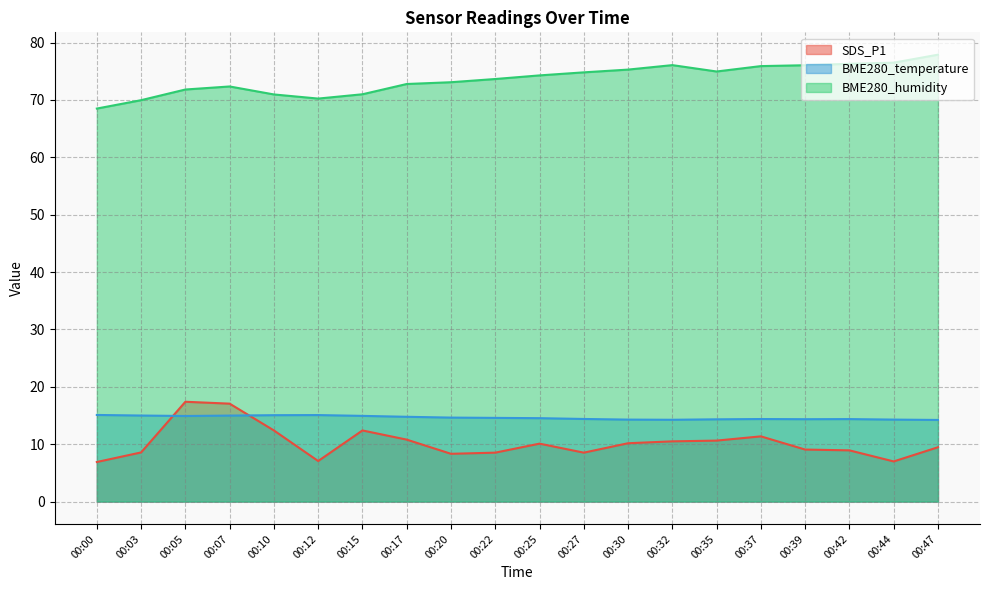

Reading right to left, extract all data points from this chart.

SDS_P1: 00:47=9.5	00:44=7.0	00:42=8.9	00:39=9.1	00:37=11.4	00:35=10.6	00:32=10.5	00:30=10.2	00:27=8.5	00:25=10.1	00:22=8.5	00:20=8.3	00:17=10.8	00:15=12.4	00:12=7.1	00:10=12.4	00:07=17.1	00:05=17.4	00:03=8.6	00:00=6.9
BME280_temperature: 00:47=14.2	00:44=14.3	00:42=14.4	00:39=14.4	00:37=14.4	00:35=14.3	00:32=14.3	00:30=14.3	00:27=14.4	00:25=14.5	00:22=14.6	00:20=14.6	00:17=14.8	00:15=14.9	00:12=15.1	00:10=15.1	00:07=15.0	00:05=14.9	00:03=15.0	00:00=15.1
BME280_humidity: 00:47=77.9	00:44=76.5	00:42=76.3	00:39=76.0	00:37=75.9	00:35=75.0	00:32=76.1	00:30=75.3	00:27=74.8	00:25=74.3	00:22=73.7	00:20=73.1	00:17=72.8	00:15=71.0	00:12=70.2	00:10=71.0	00:07=72.3	00:05=71.8	00:03=70.0	00:00=68.5